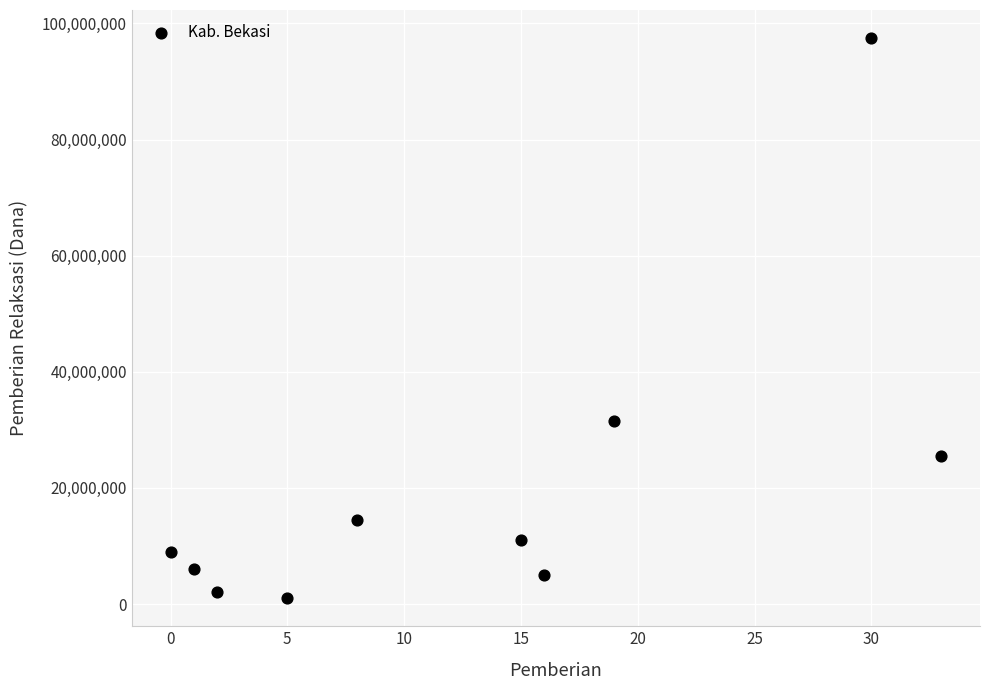

What Y value in the scatter plot is closest to 49250000?

31500000